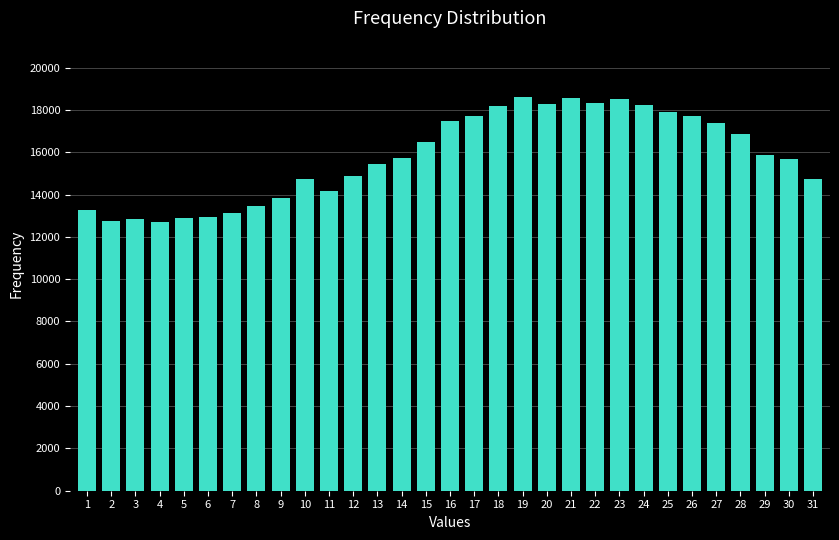

The value at 12 is 26635. True or false?

False